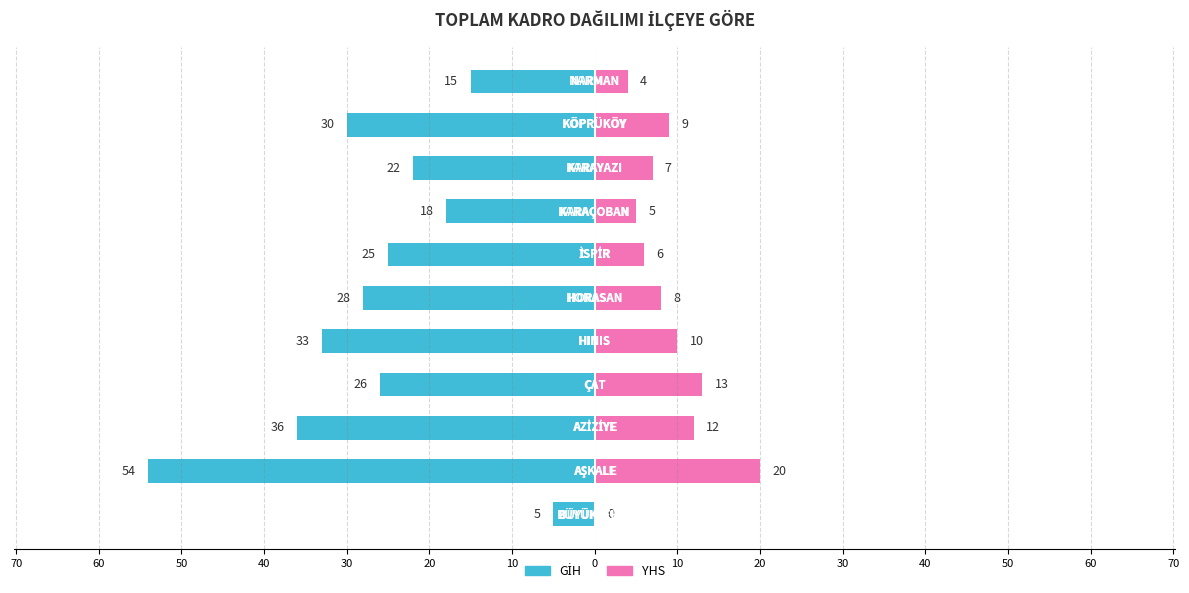

Which series has the widest spread of values?

GİH